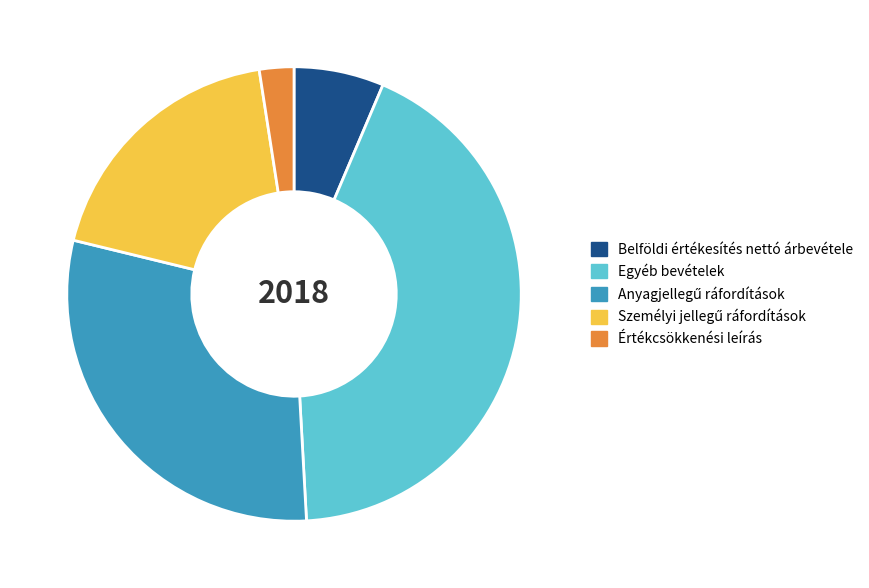

Which slice is the smallest?

Értékcsökkenési leírás